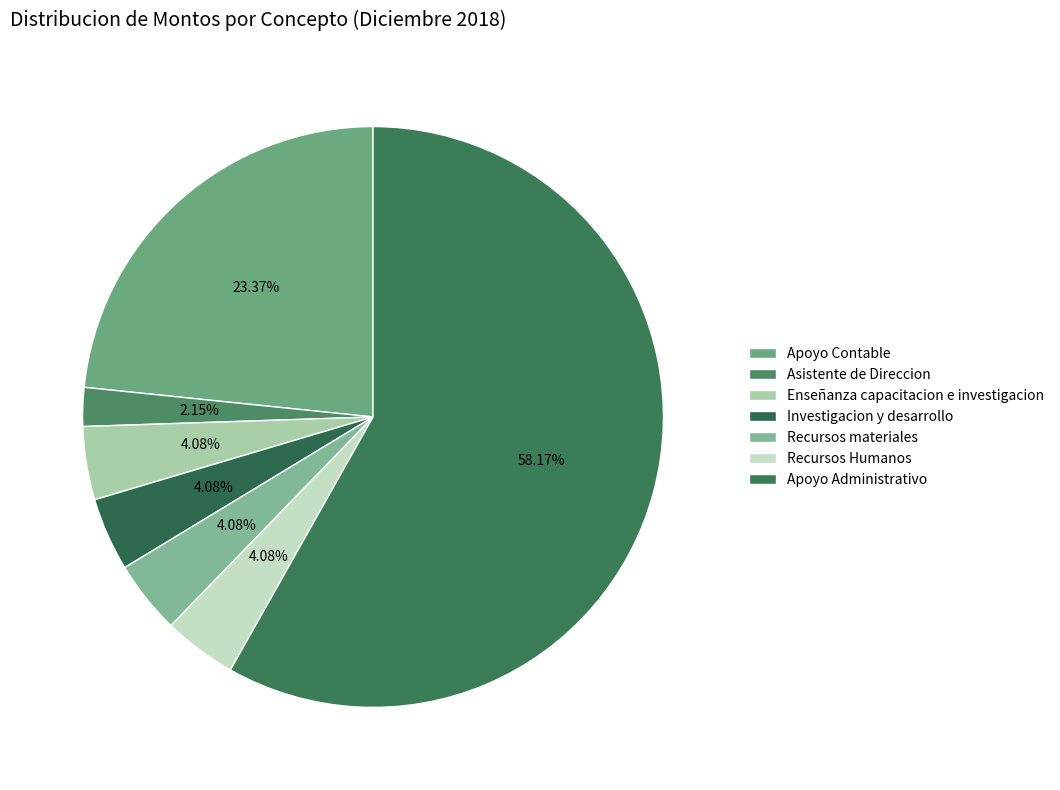

How many segments does this pie chart have?

7